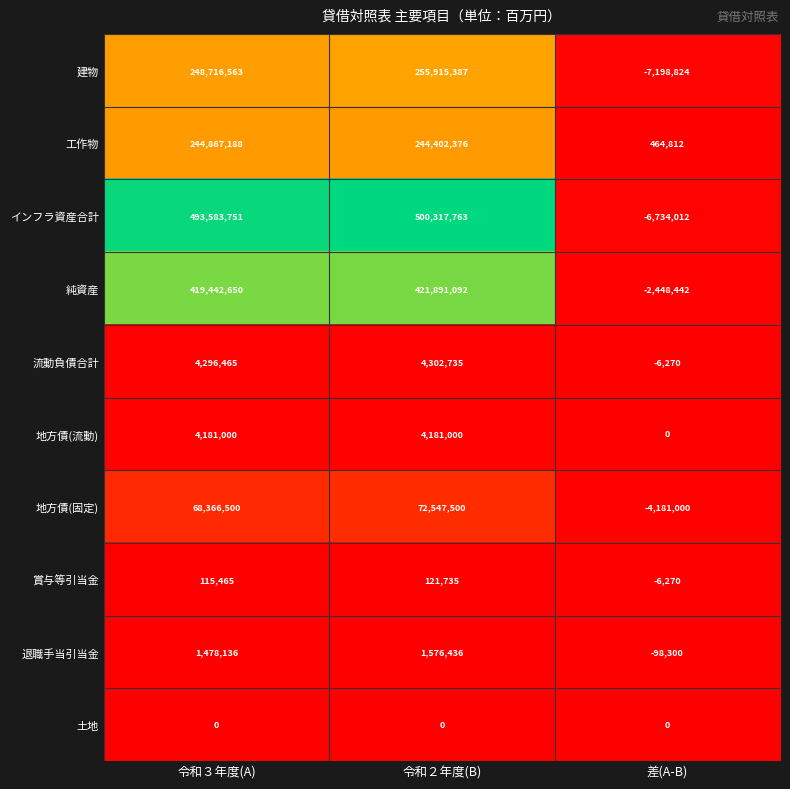

At which label is インフラ資産合計 closest to 246791875?

令和３年度(A)